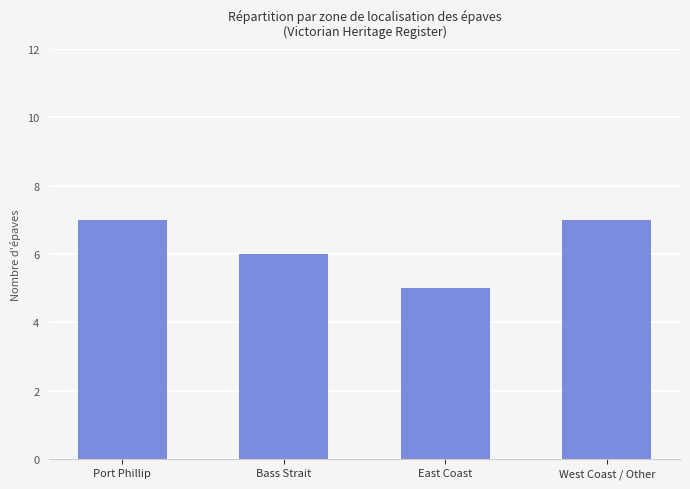

Are the bars grouped side by side (vs. stacked)?

No